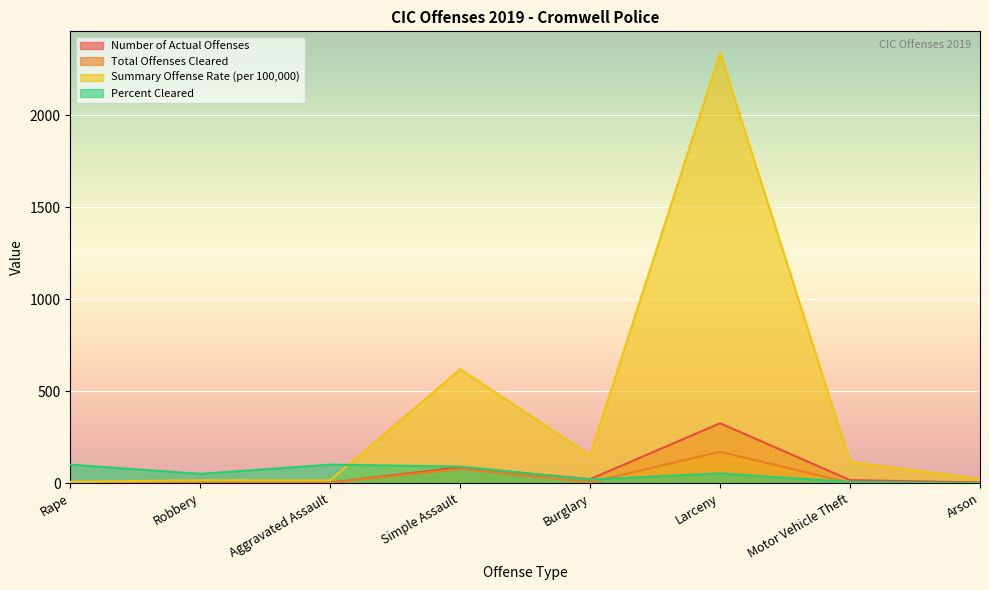

Which series has the largest total across all categories?

Summary Offense Rate (per 100,000)